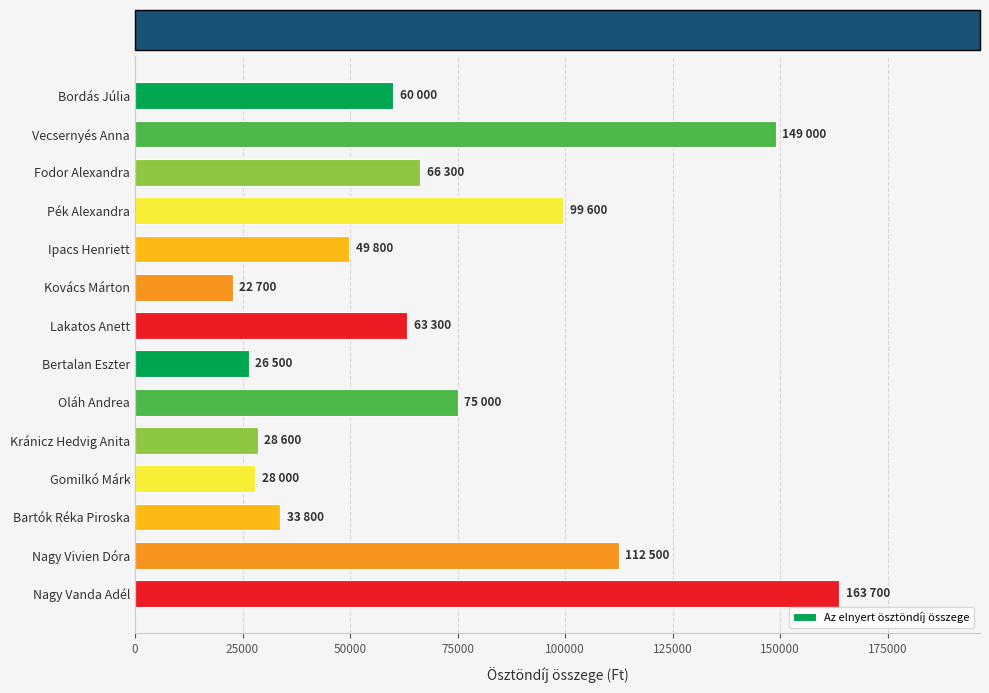

Approximately how many times larger is the value at Ipacs Henriett compared to Oláh Andrea?

0.7